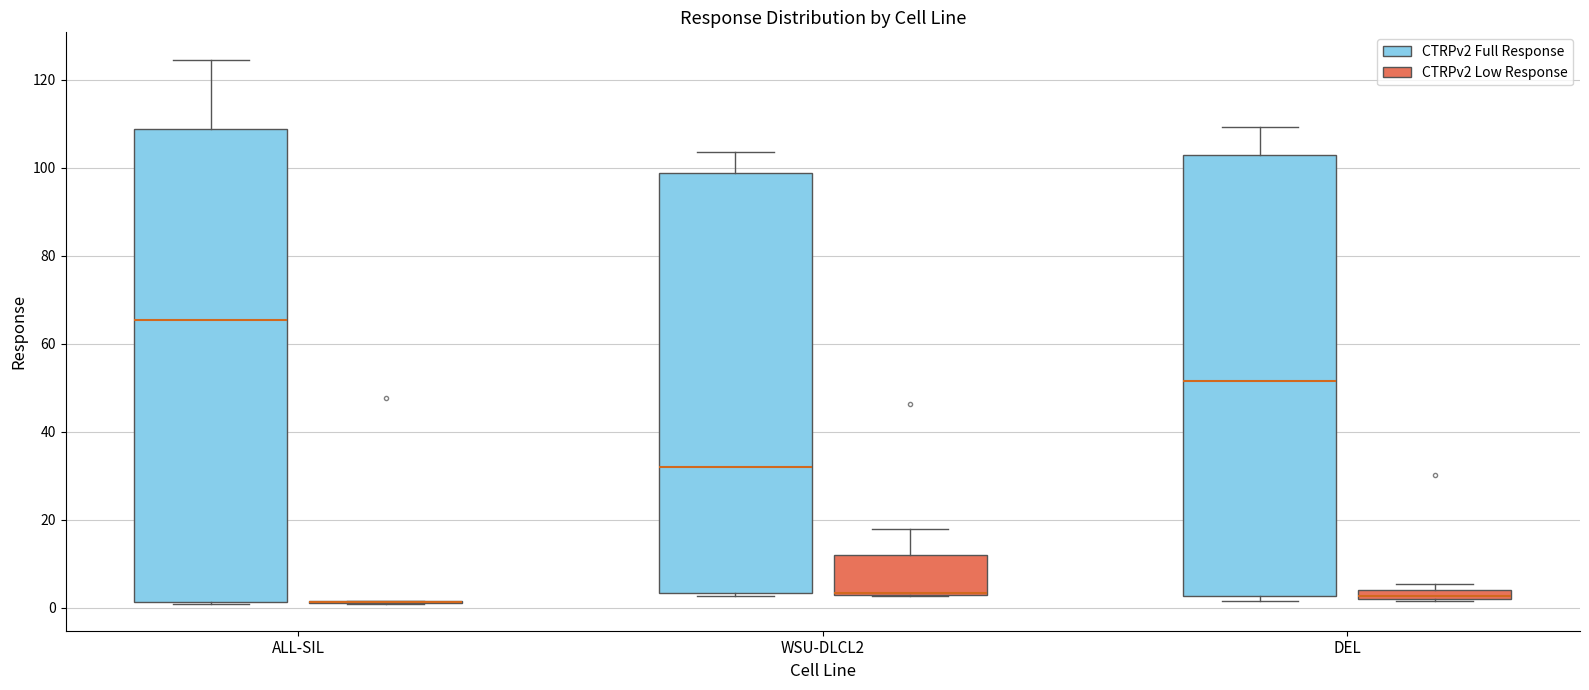

Comparing the boxes themselves (not the whiskers), which one is the tallest?

ALL-SIL (CTRPv2 Full Response)